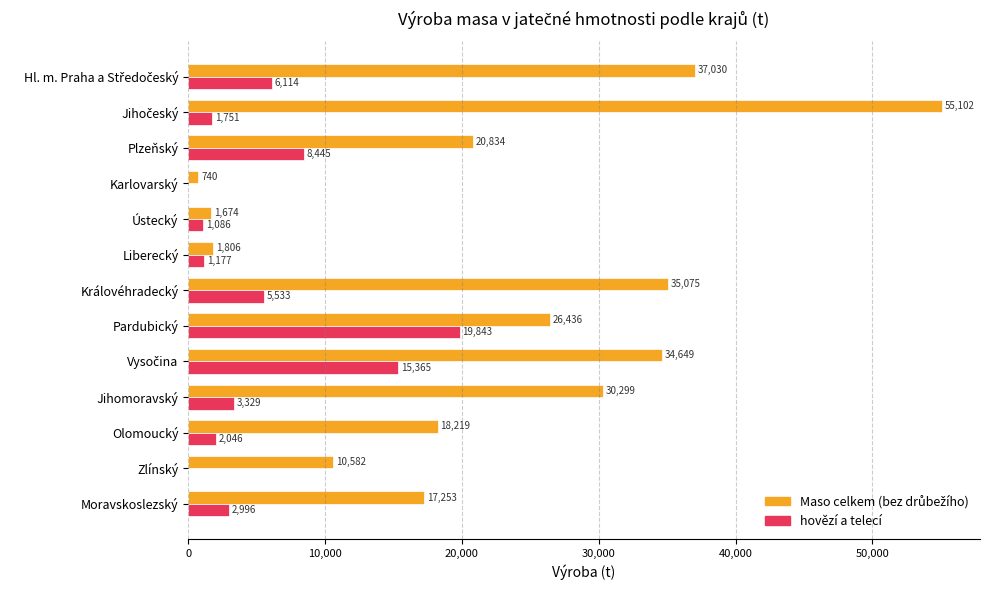

At which label is hovězí a telecí closest to 9921?

Plzeňský